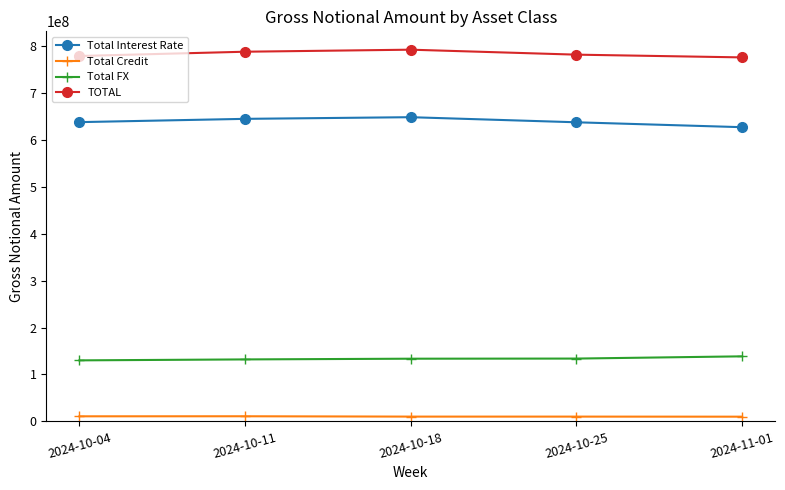

How many lines are shown in the chart?

4